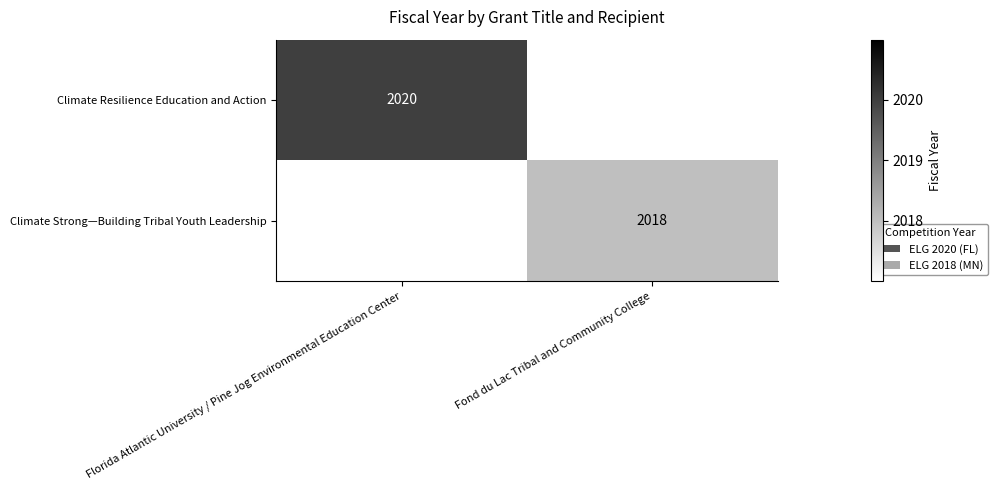

True or false: Climate Resilience Education and Action has a value of 3502 at Florida Atlantic University / Pine Jog Environmental Education Center.

False